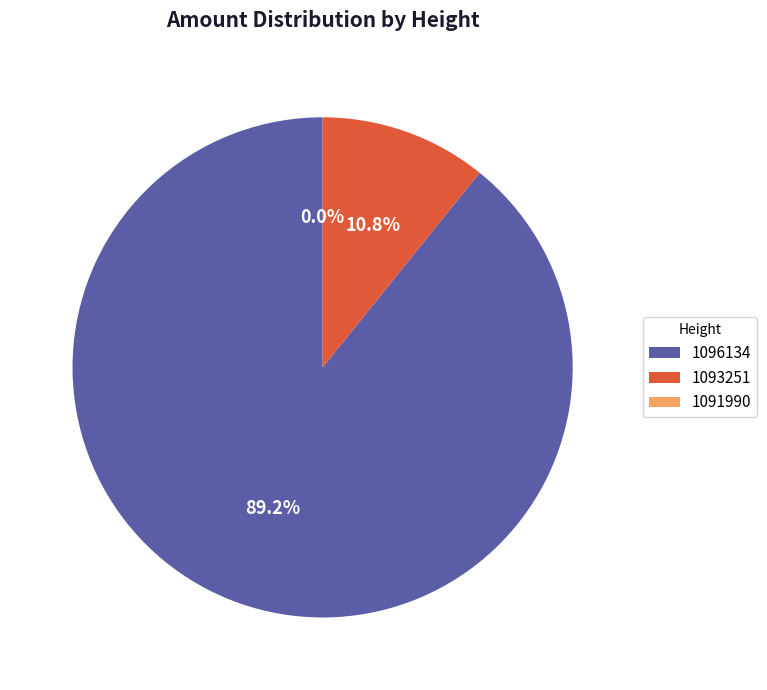

True or false: 1096134 accounts for 78% of the total.

False